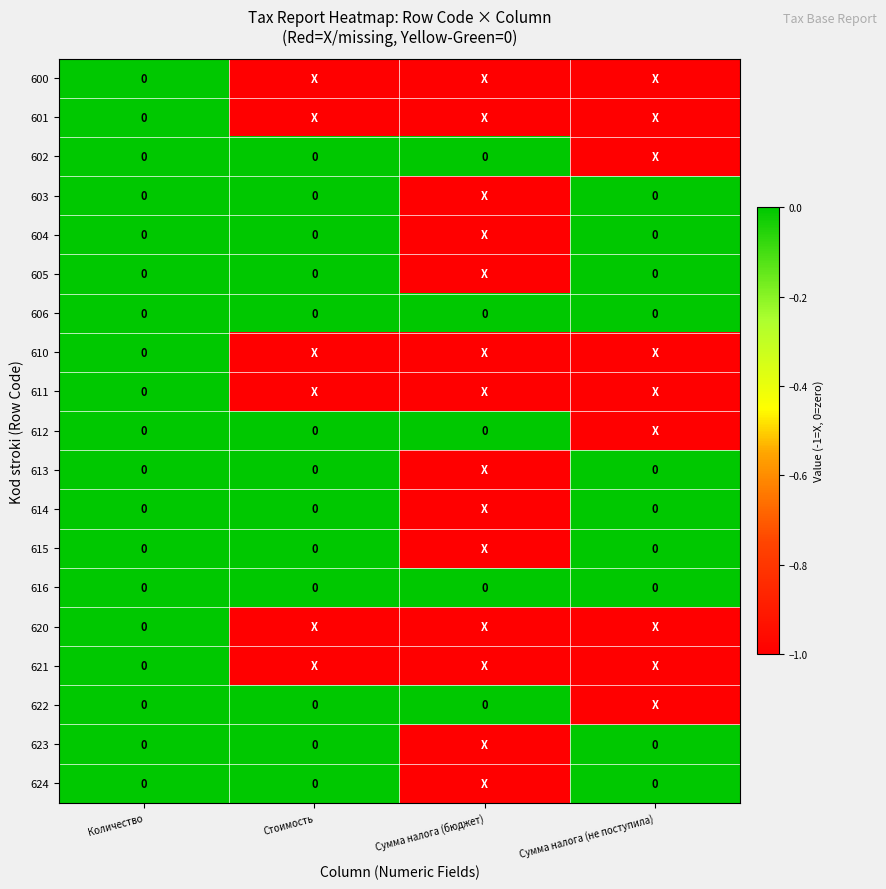

What is the difference between the maximum and minimum values in the 612 series?

1